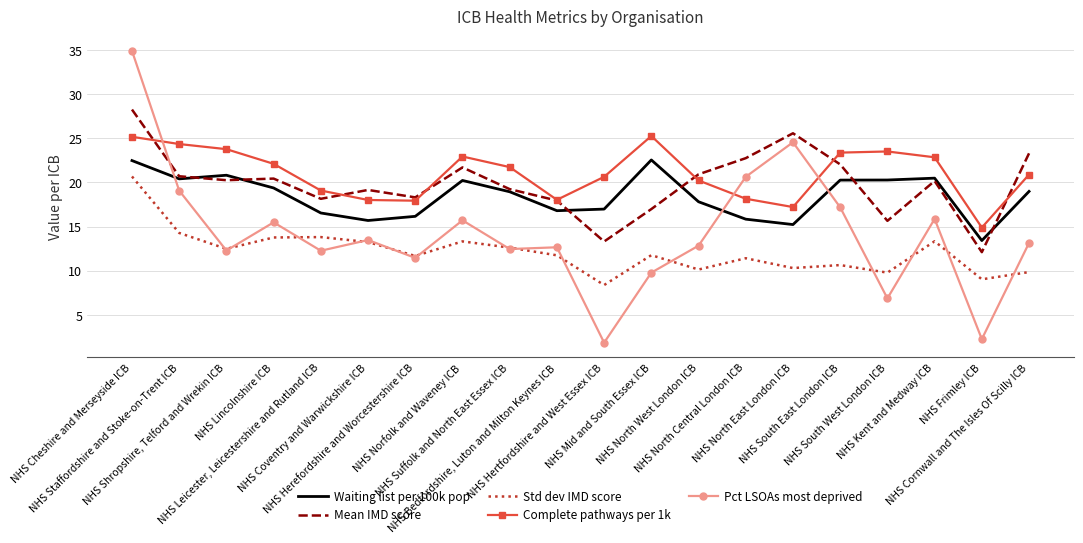

Is it true that Std dev IMD score equals 9.9 at NHS Cornwall and The Isles Of Scilly ICB?

True